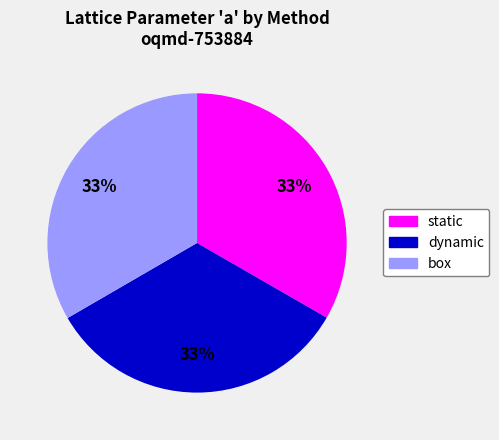

To the nearest percent, what is the average slice percentage?

33%